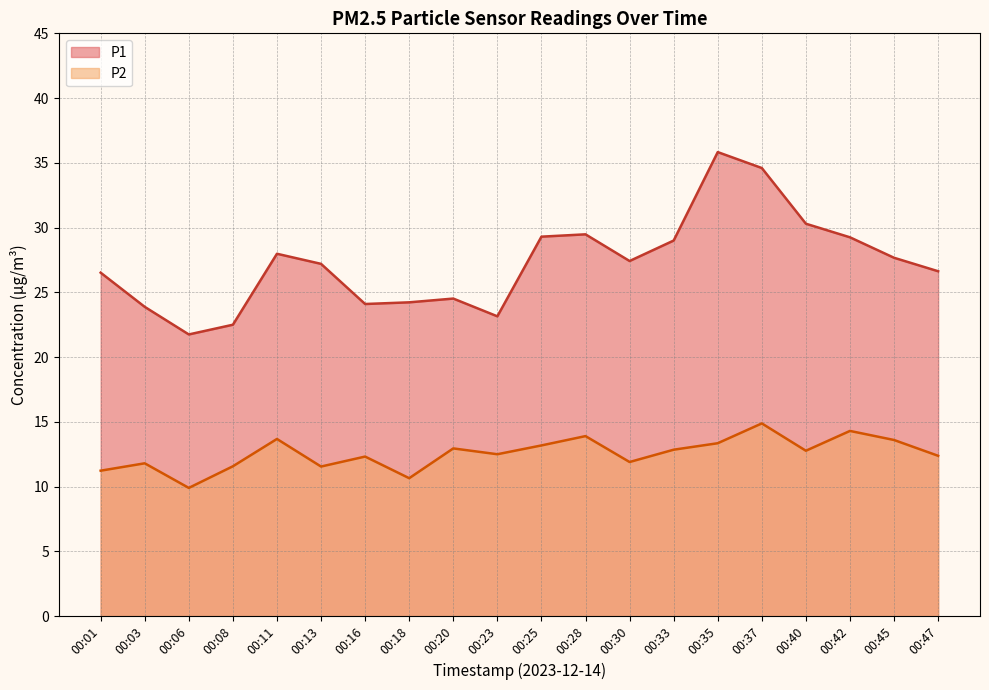

The value of P1 at 00:01 is 26.5. True or false?

True